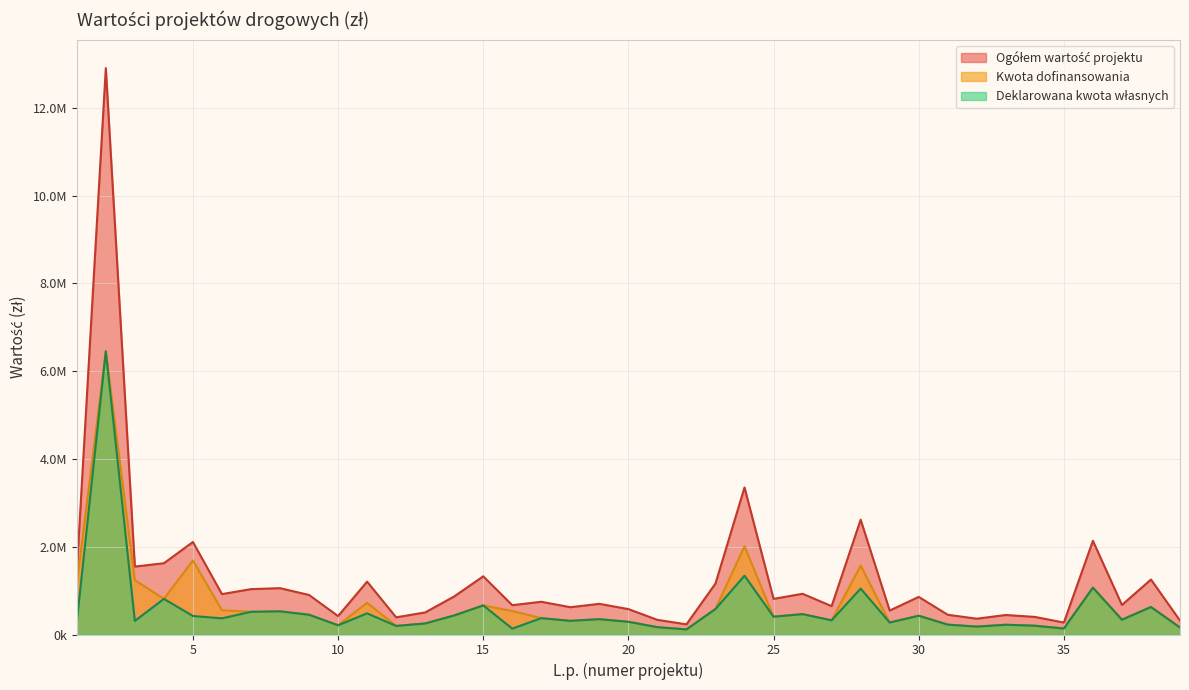

What is the spread (max minus min) of values at 19?

349278.0